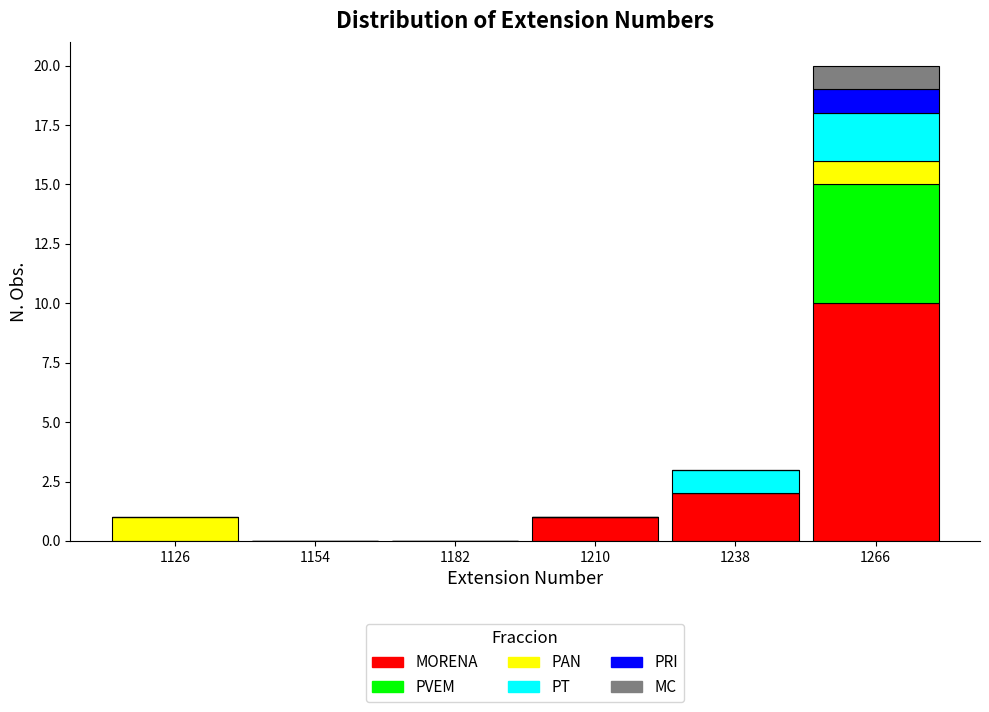

Reading left to right, transcribe this chart: for each stacked bar, give the range it covers on the x-axis and its total height. Neither the bar edges nor the heights are printed on the chart, so give them approximately, as read against the axes.

1112 to 1140: 1
1140 to 1168: 0
1168 to 1196: 0
1196 to 1224: 1
1224 to 1252: 3
1252 to 1280: 20